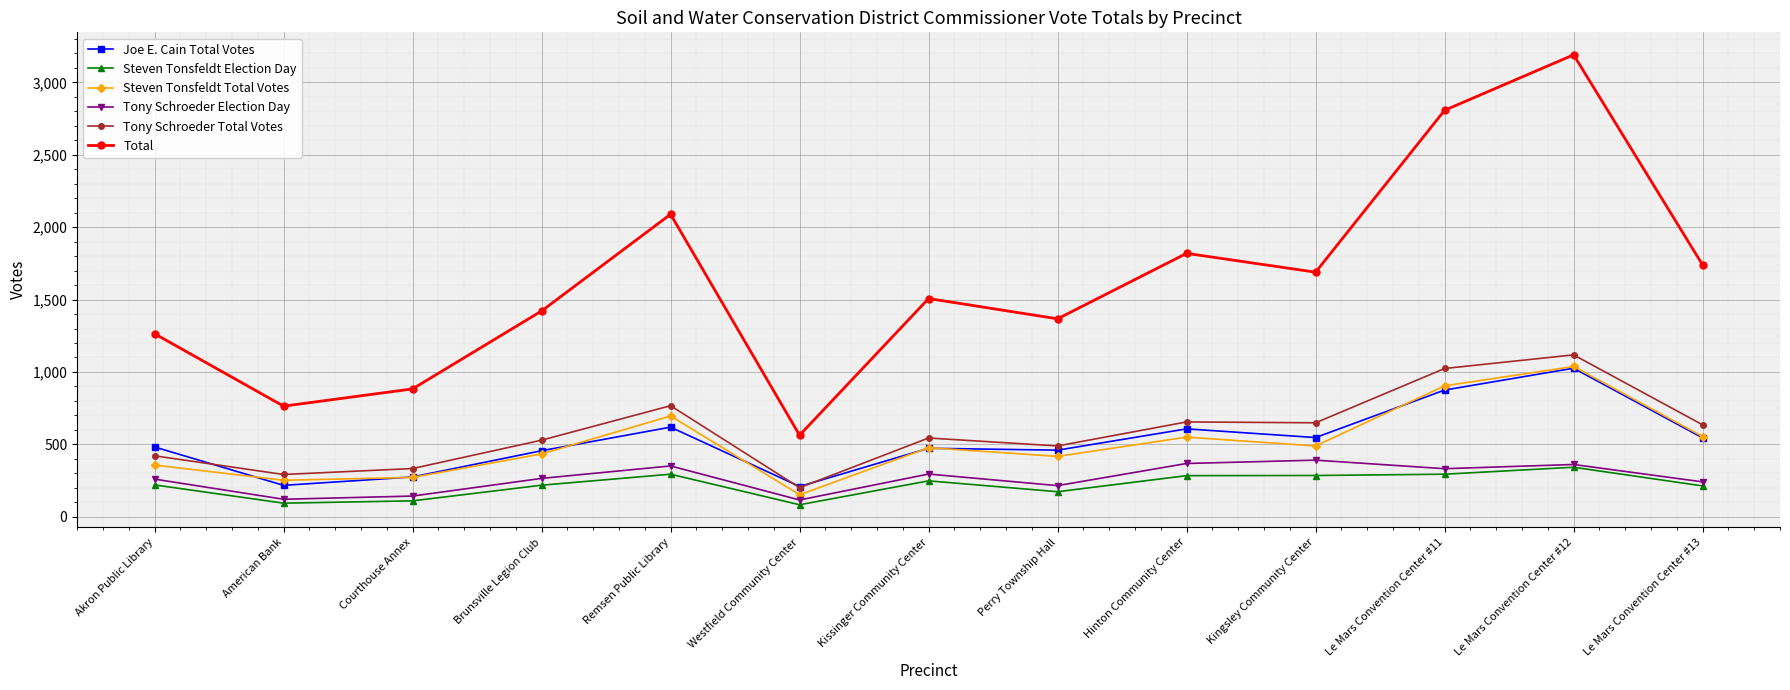

The value of Tony Schroeder Total Votes at Akron Public Library is 123. True or false?

False